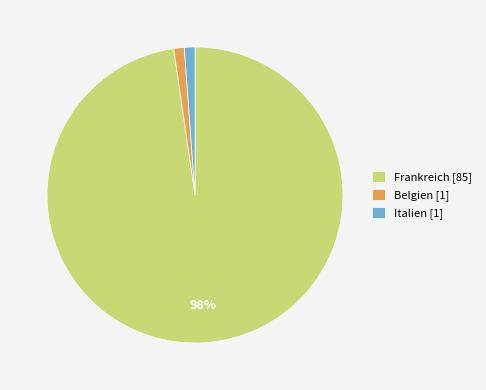

Is the sum of Frankreich [85] and Belgien [1] greater than half?

Yes